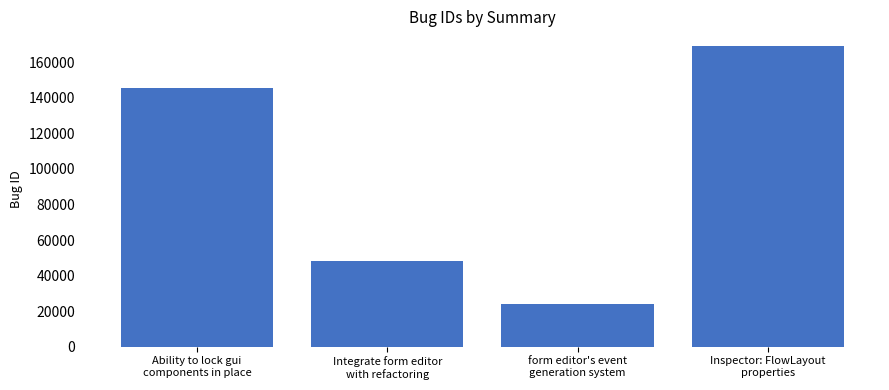

Reading right to left, extract all data points from this chart.

168922	24060	48288	145750